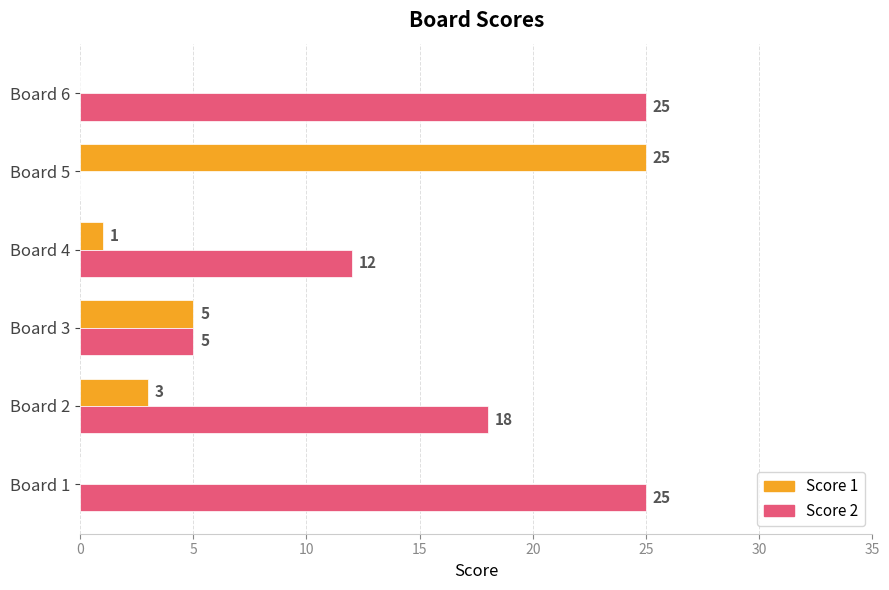

The value of Score 2 at Board 1 is 25. True or false?

True